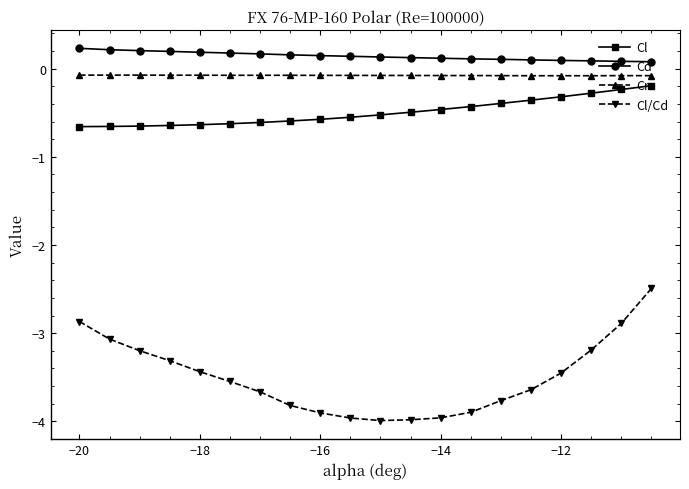

What is the difference between the maximum and minimum values in the Cl series?

0.5